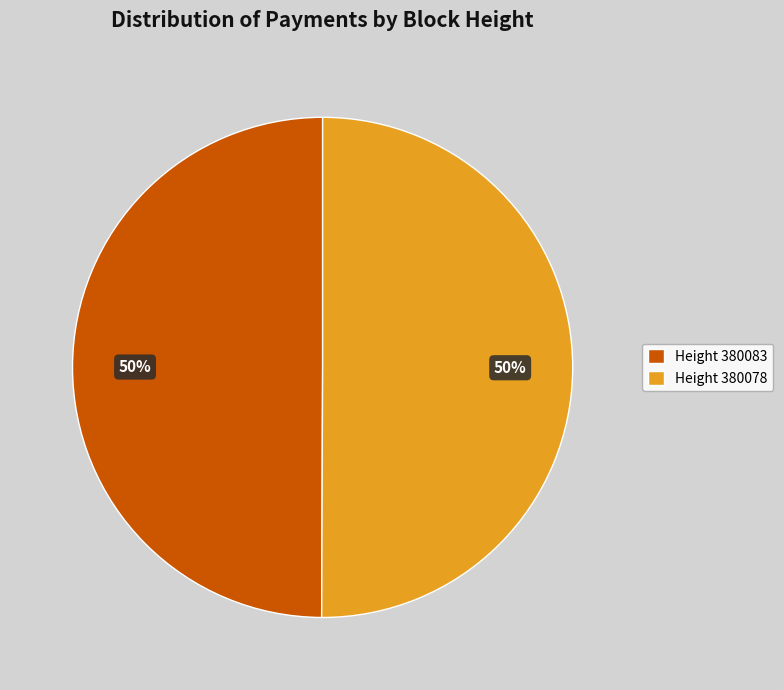

To the nearest percent, what is the average slice percentage?

50%